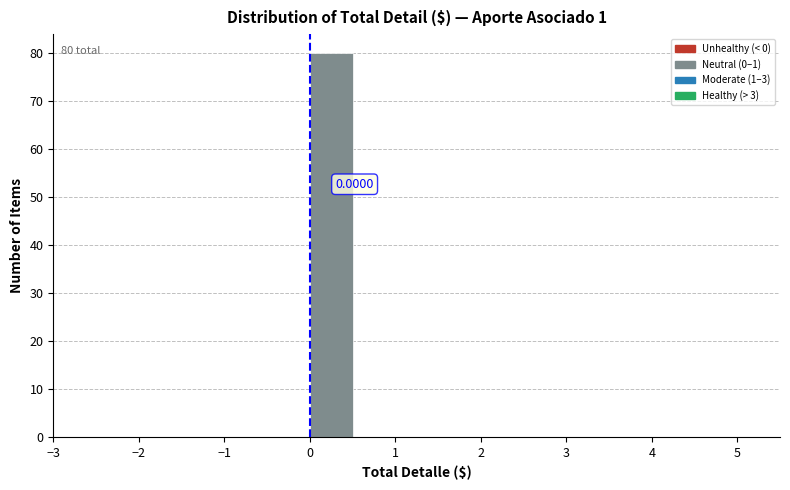

Over which range of the x-axis is the bar tallest?

0.0 to 0.5